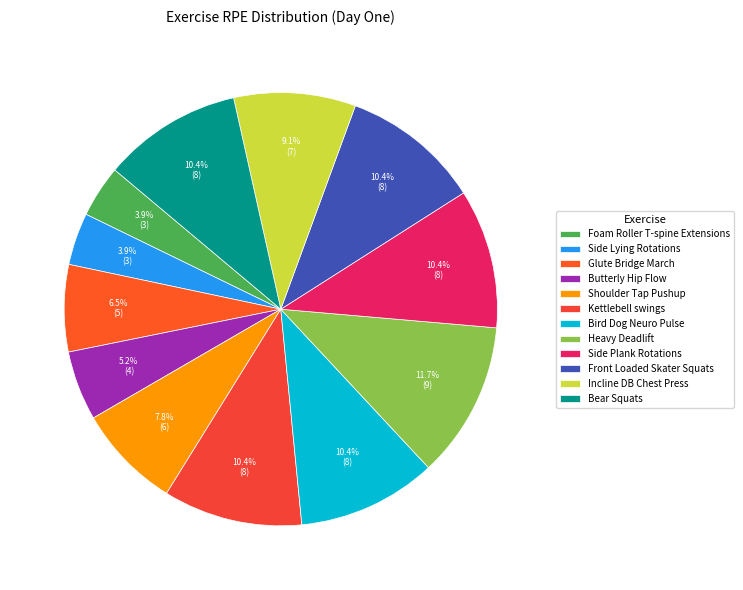

True or false: Side Lying Rotations accounts for 4% of the total.

True